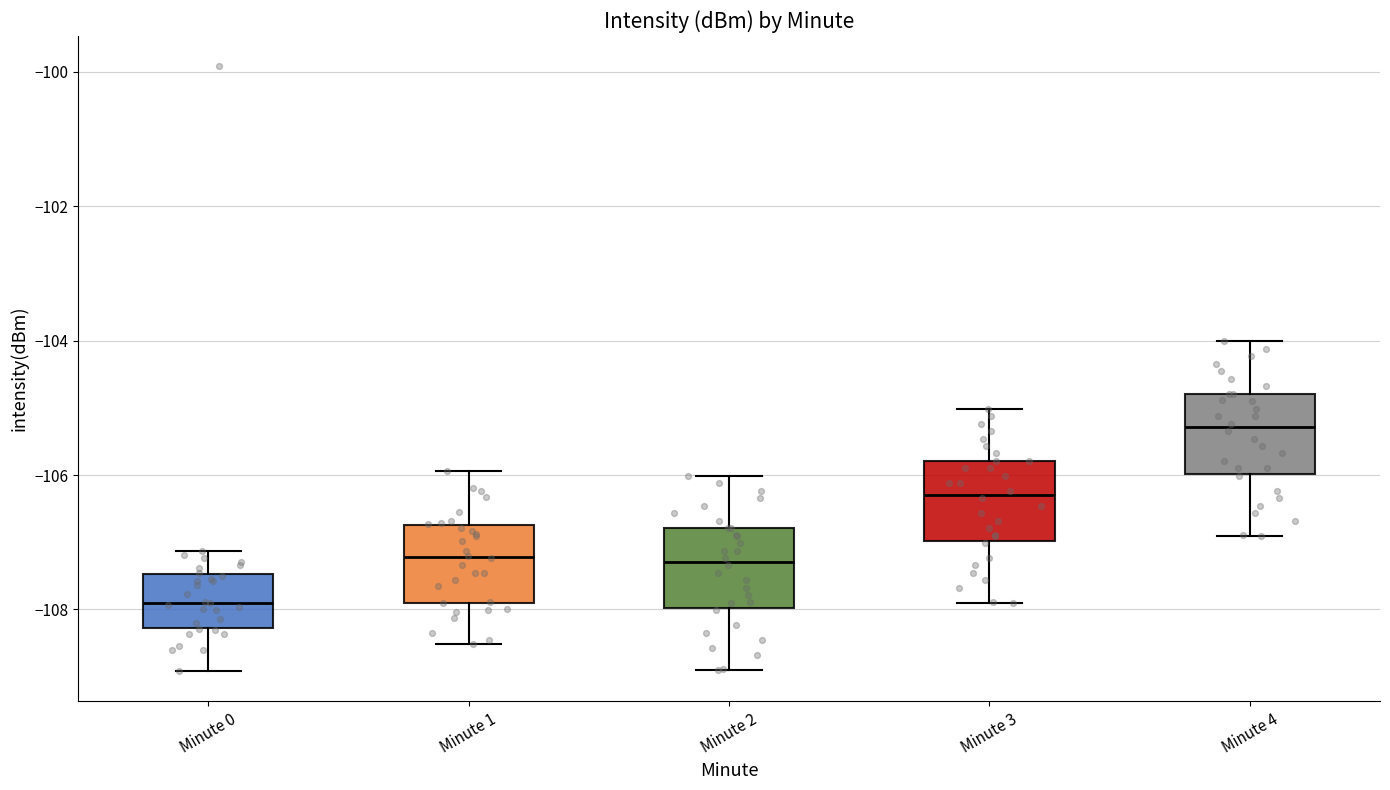

Reading left to right, transcribe this box plot: for each box, give where its median line is, the range the box spans, and where its two whiskers end, as read against the y-axis. The values are not printed on the chart, so give them approximately, as read against the axis.

Minute 0: median -108.0, box -108.2 to -107.4, whiskers -109.0 to -107.2
Minute 1: median -107.2, box -108.0 to -106.8, whiskers -108.6 to -106.0
Minute 2: median -107.2, box -108.0 to -106.8, whiskers -109.0 to -106.0
Minute 3: median -106.2, box -107.0 to -105.8, whiskers -108.0 to -105.0
Minute 4: median -105.2, box -106.0 to -104.8, whiskers -107.0 to -104.0